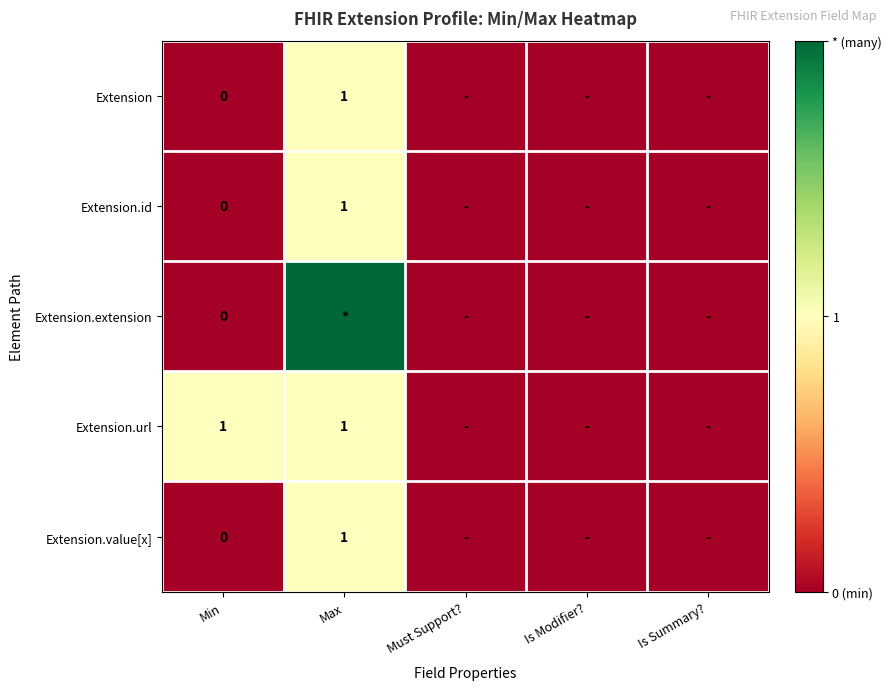

Is it true that Extension.id equals 1 at Max?

True